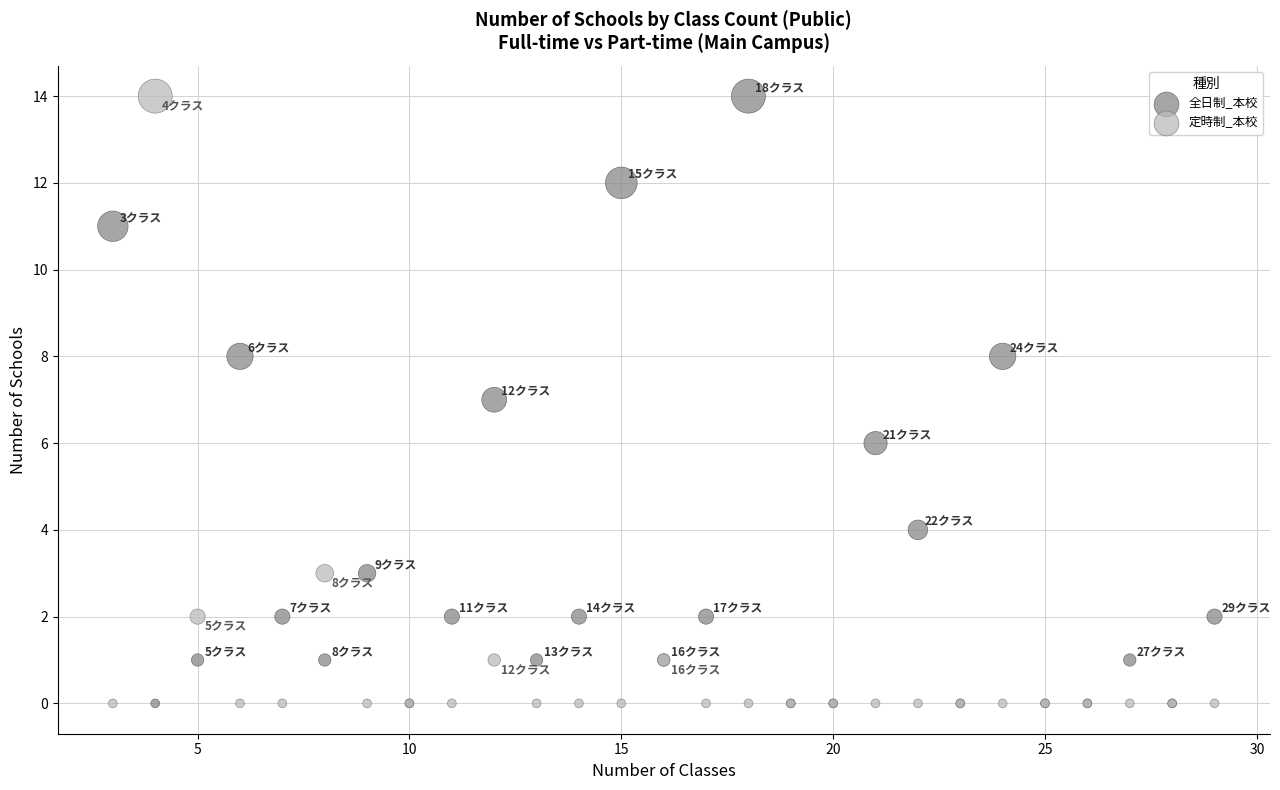

What is the X range (max minus min) for the scatter plot?

26